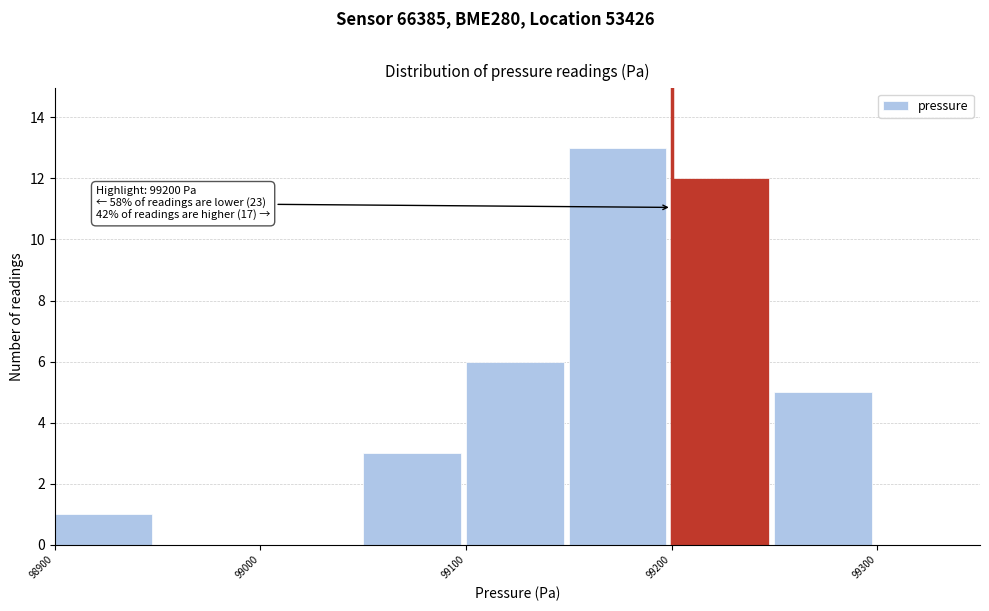

Which range on the x-axis has the tallest bar?

99150 to 99200